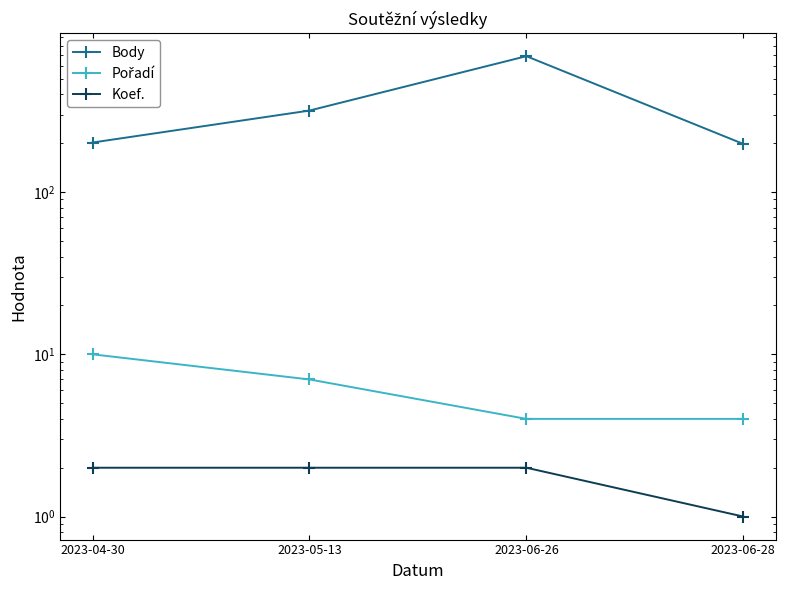

What are all the series names shown in the legend?

Body, Pořadí, Koef.